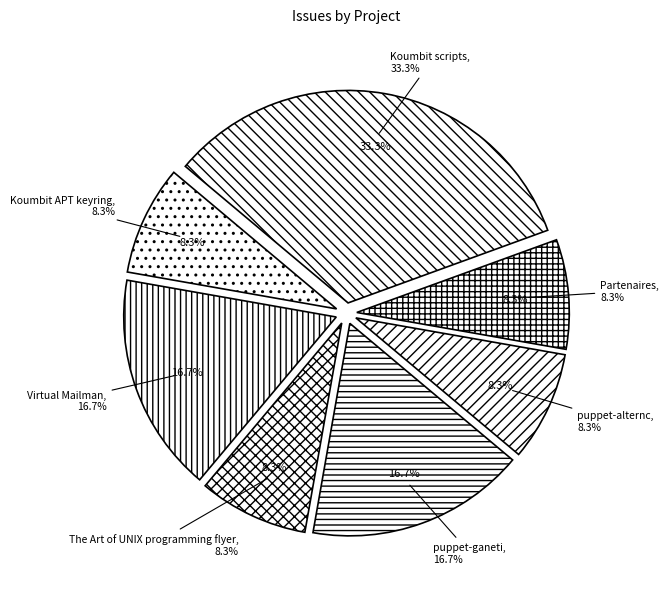

Which has a higher value, Partenaires or Virtual Mailman?

Virtual Mailman